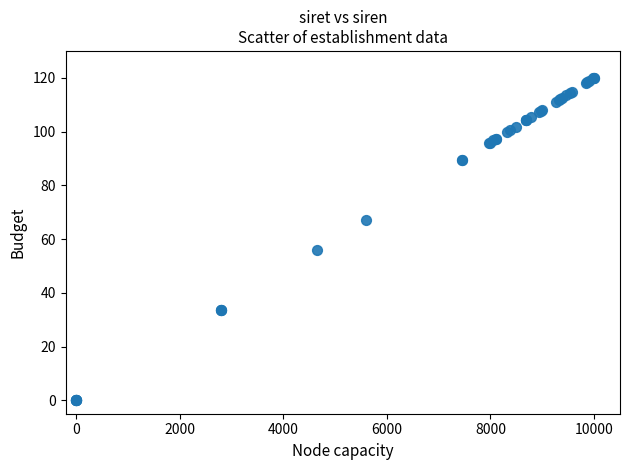

What Y value in the scatter plot is closest to 60?

55.9